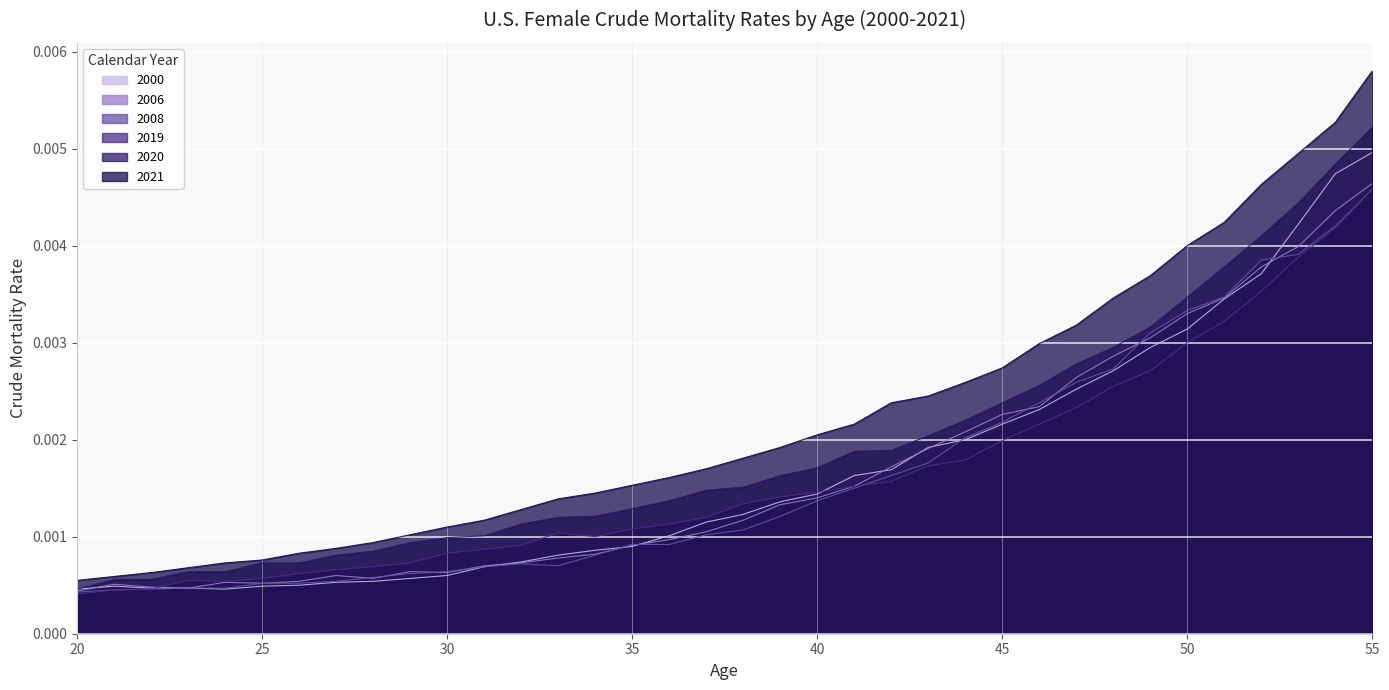

At which label does 2000 reach its minimum?

20